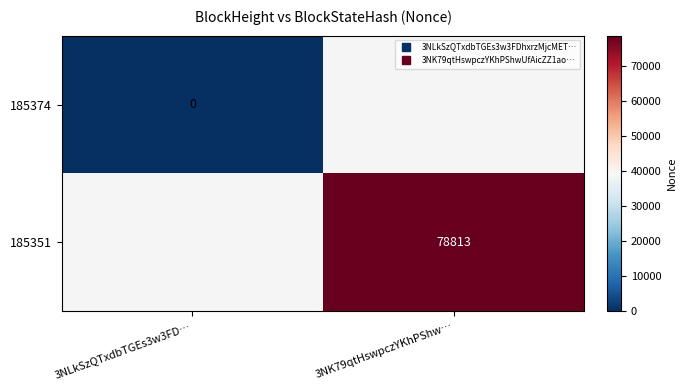

List the labels in order of 185374 value, smallest first.

3NLkSzQTxdbTGEs3w3FD…, 3NK79qtHswpczYKhPShw…